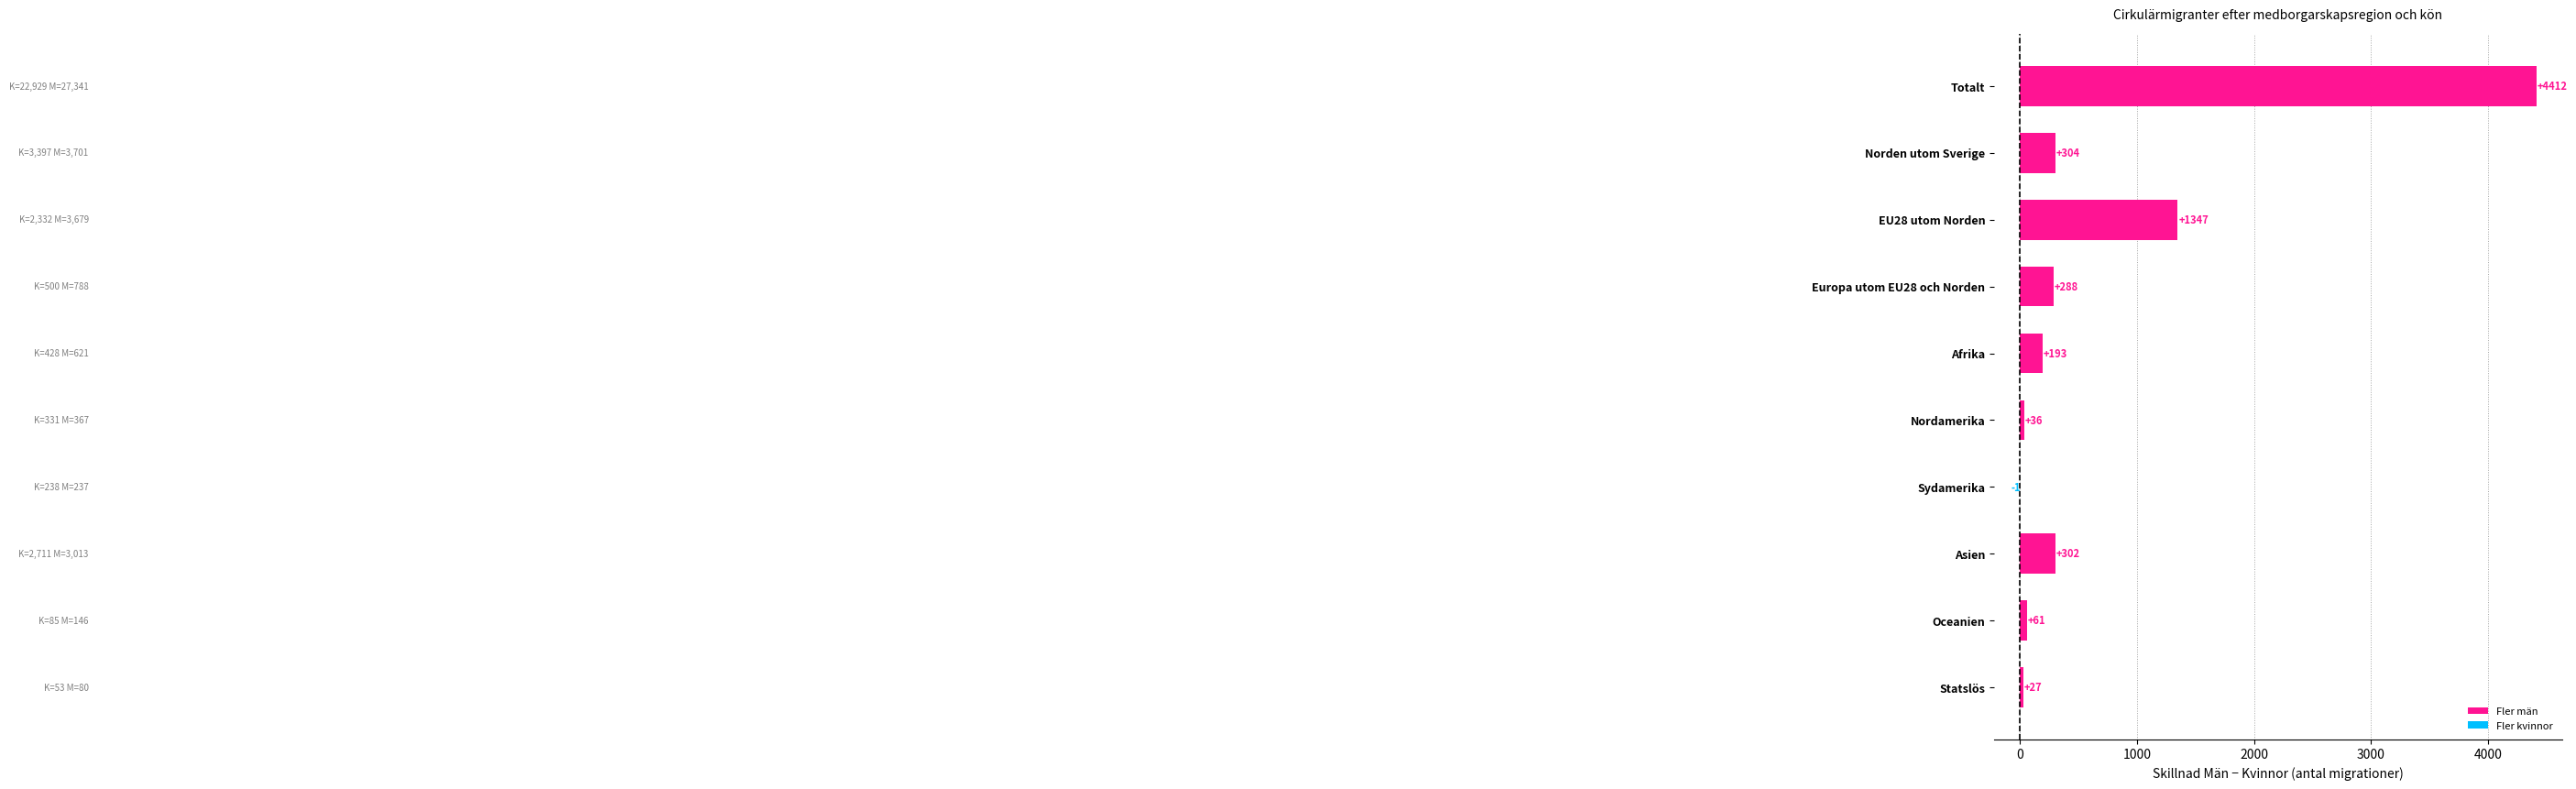

Are the bars horizontal?

Yes